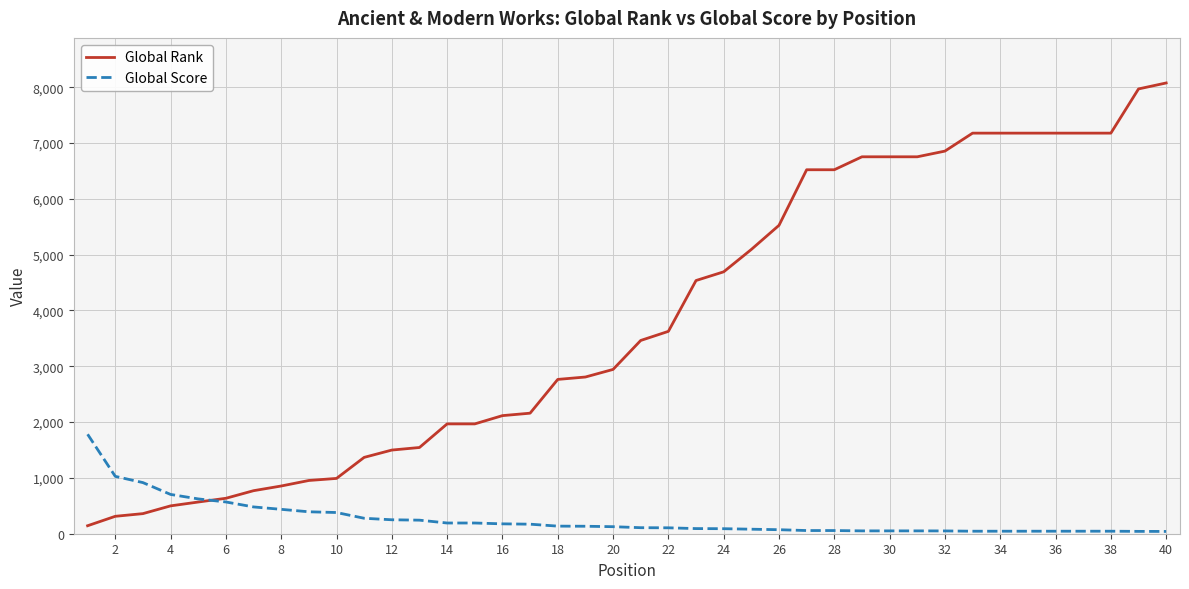

Which series has the largest total across all categories?

Global Rank